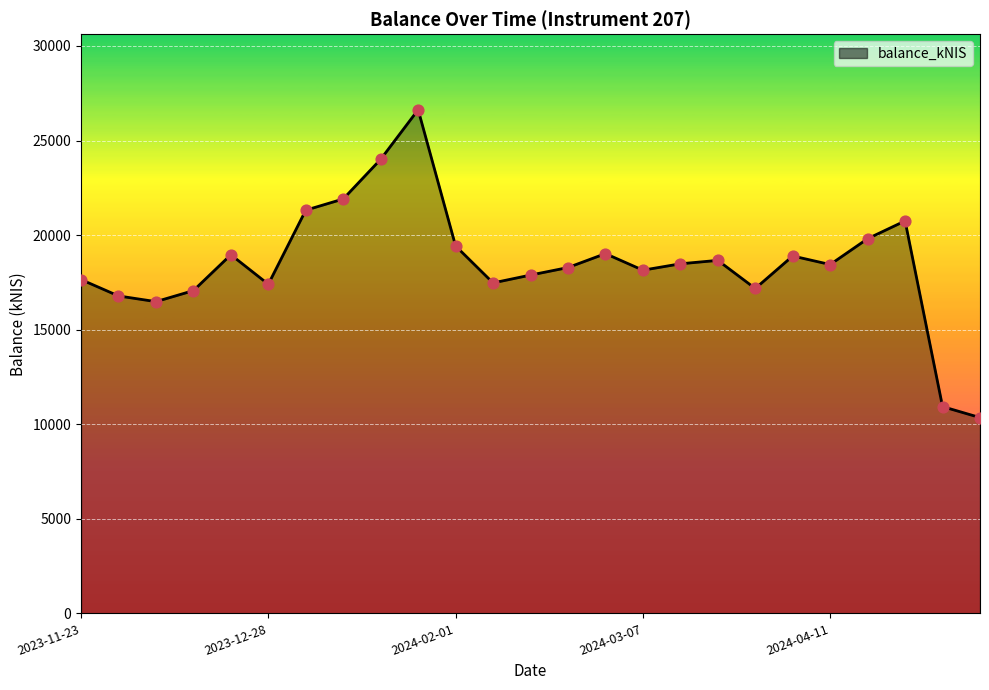

What is the maximum value shown in the chart?

26627.9